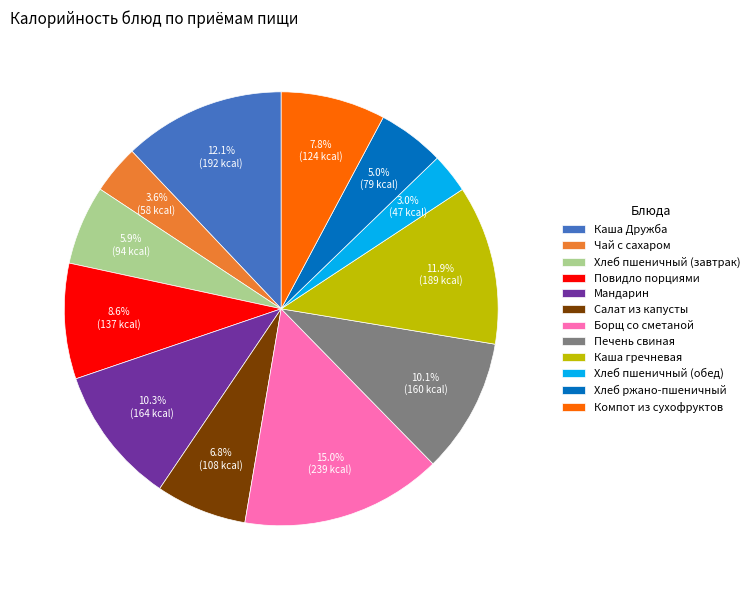

Which has a higher value, Хлеб пшеничный (завтрак) or Печень свиная?

Печень свиная